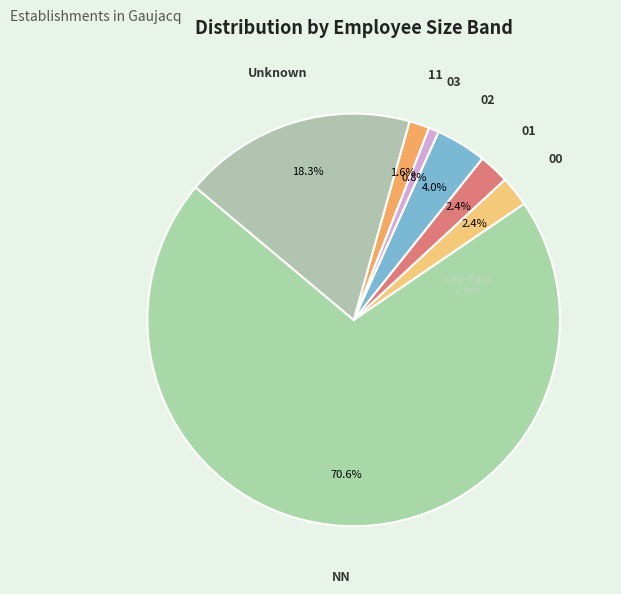

What percentage is NOT represented by 01?

97.6%